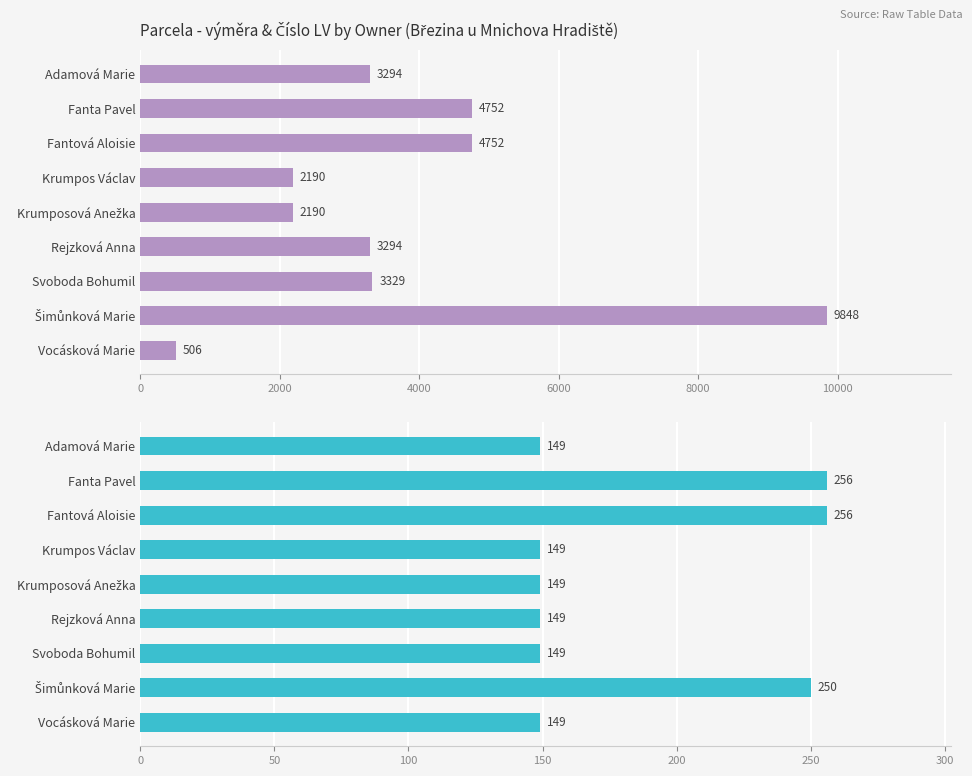

Between Šimůnková Marie and Vocásková Marie, which series saw the biggest shift?

Parcela - výměra